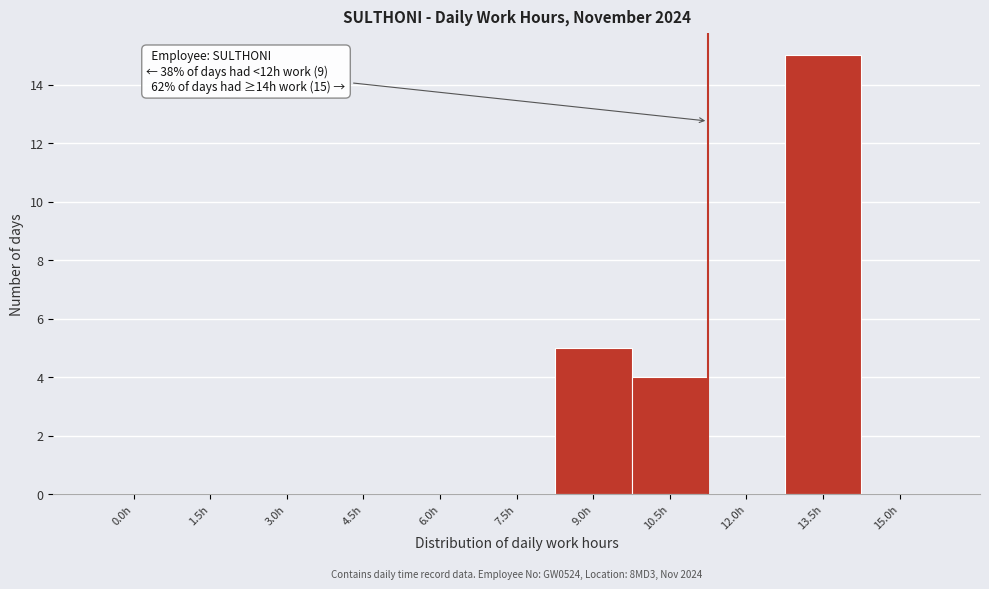

Reading left to right, transcribe all the data shown in this chart.

0.0h=0	1.5h=0	3.0h=0	4.5h=0	6.0h=0	7.5h=0	9.0h=5	10.5h=4	12.0h=0	13.5h=15	15.0h=0